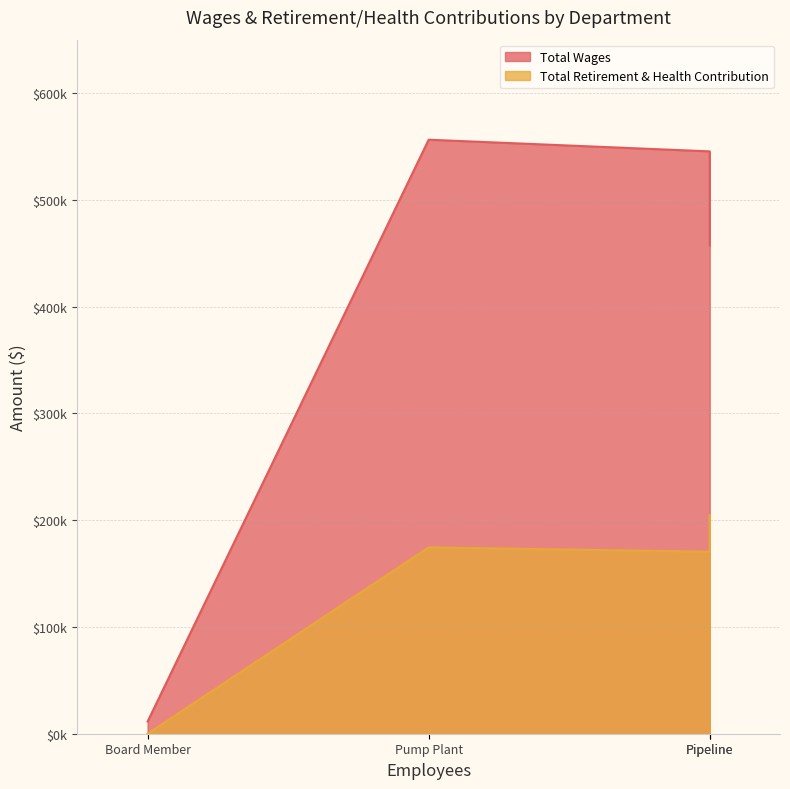

Is the value of Total Retirement & Health Contribution at Pipeline greater than the value of Total Wages at Board Member?

Yes